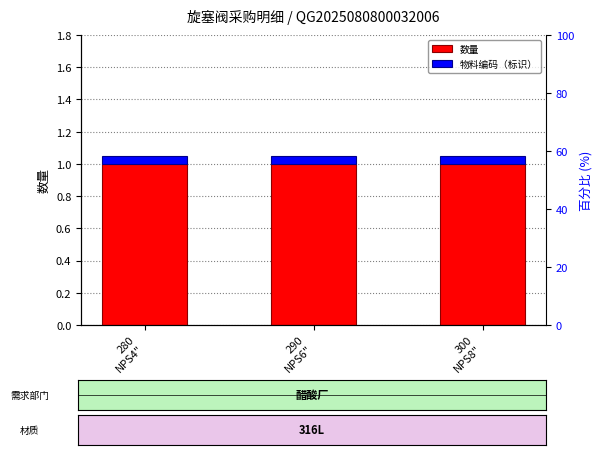

What is the approximate value of 物料编码（标识） at 300
NPS8"?

0.1